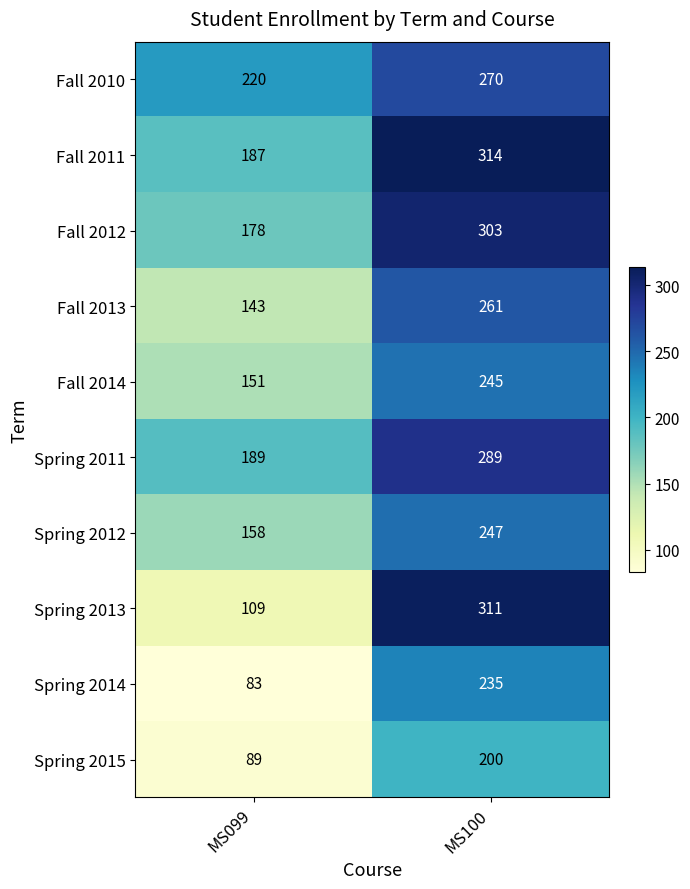

What is the difference between the maximum and minimum values in the Spring 2014 series?

152